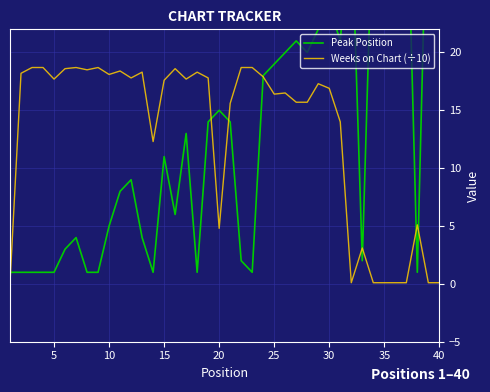

True or false: Weeks on Chart (÷10) and Peak Position intersect in this chart.

True